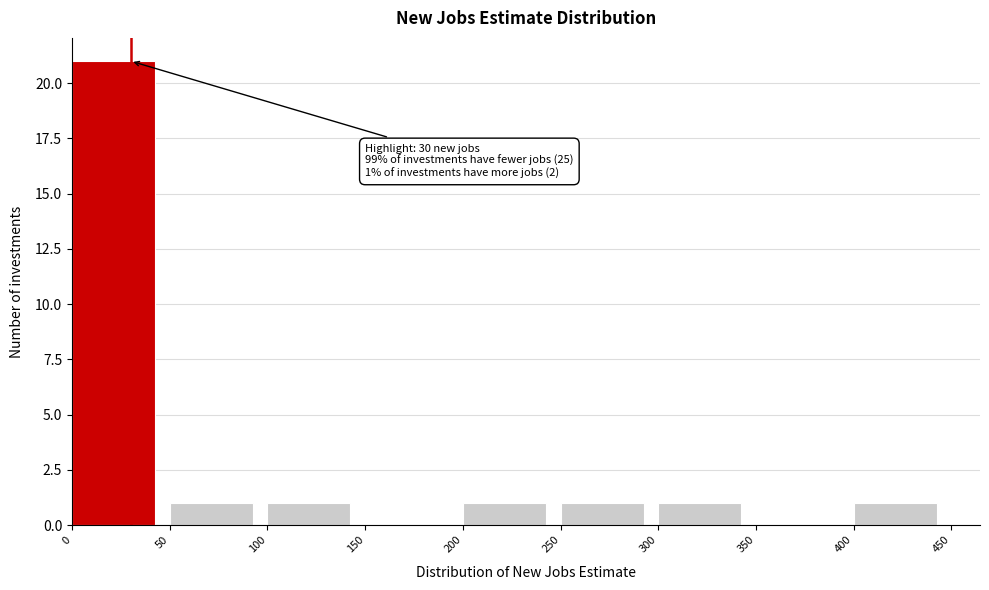

Over which range of the x-axis is the bar tallest?

0 to 50